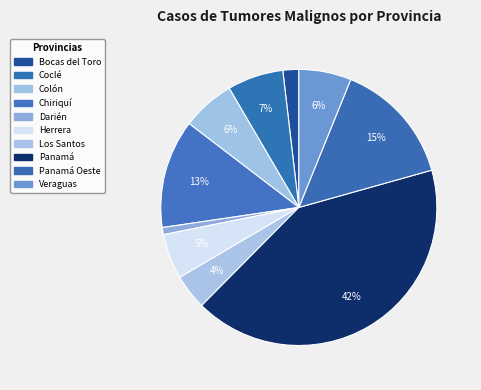

Is Panamá Oeste the majority of the pie?

No